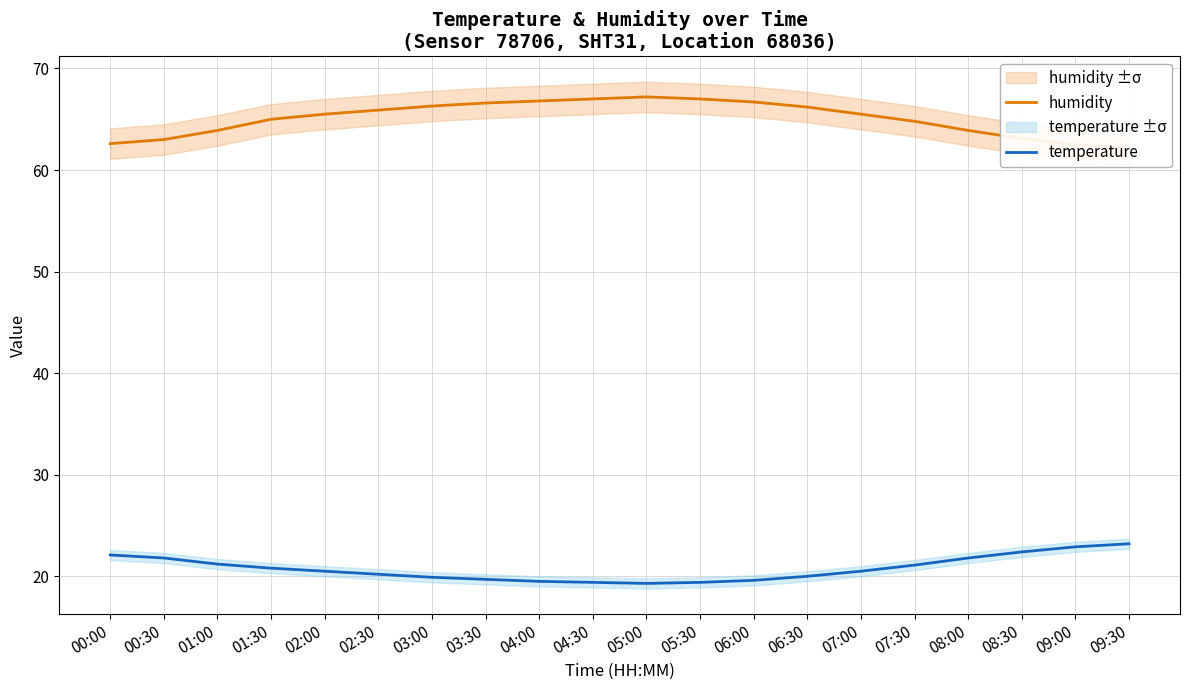

Read the temperature value at 04:00.

19.5